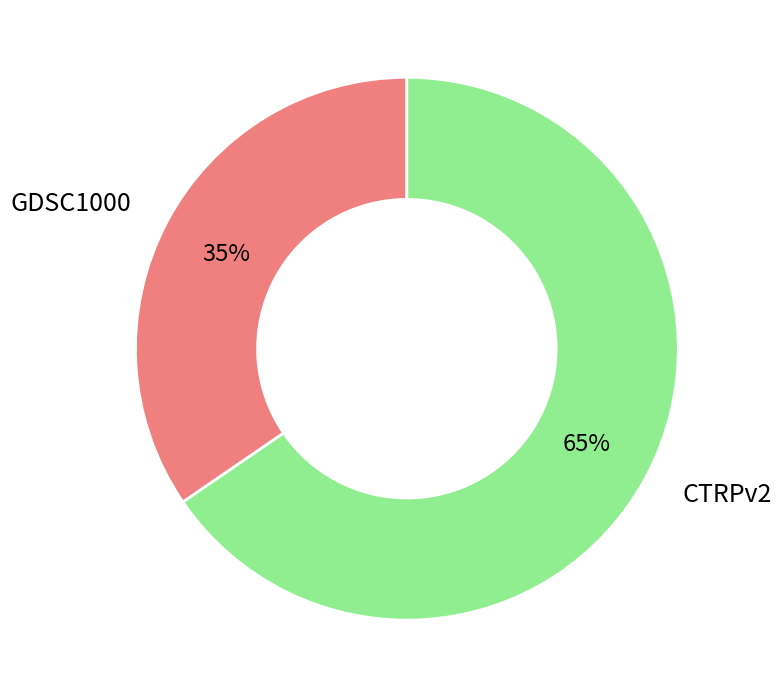

What is the largest slice in the pie chart?

CTRPv2